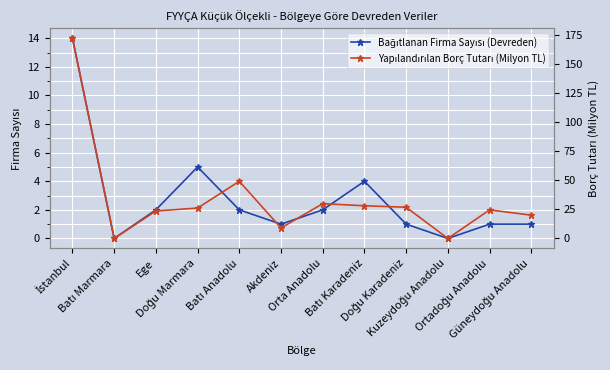

At how many categories does at least one series exceed 55?

1